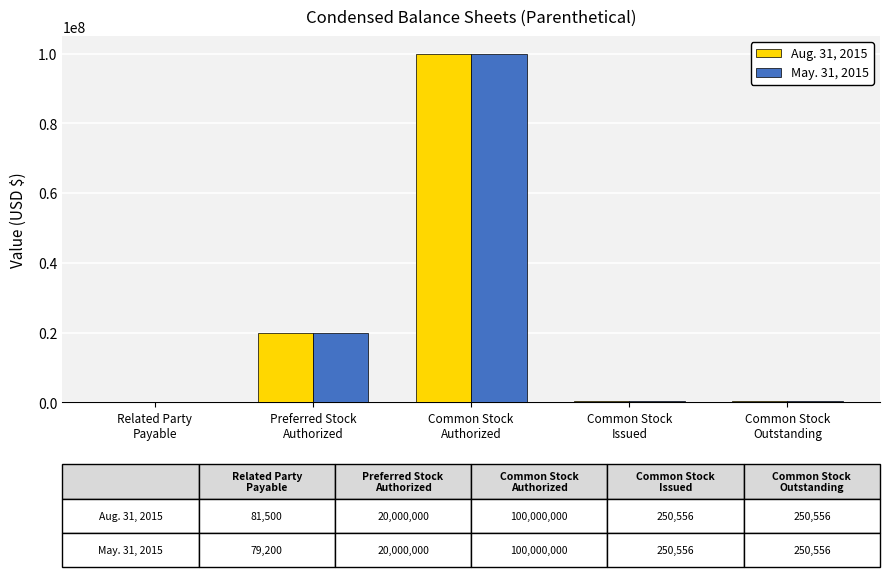

What is the greatest value displayed?

100000000